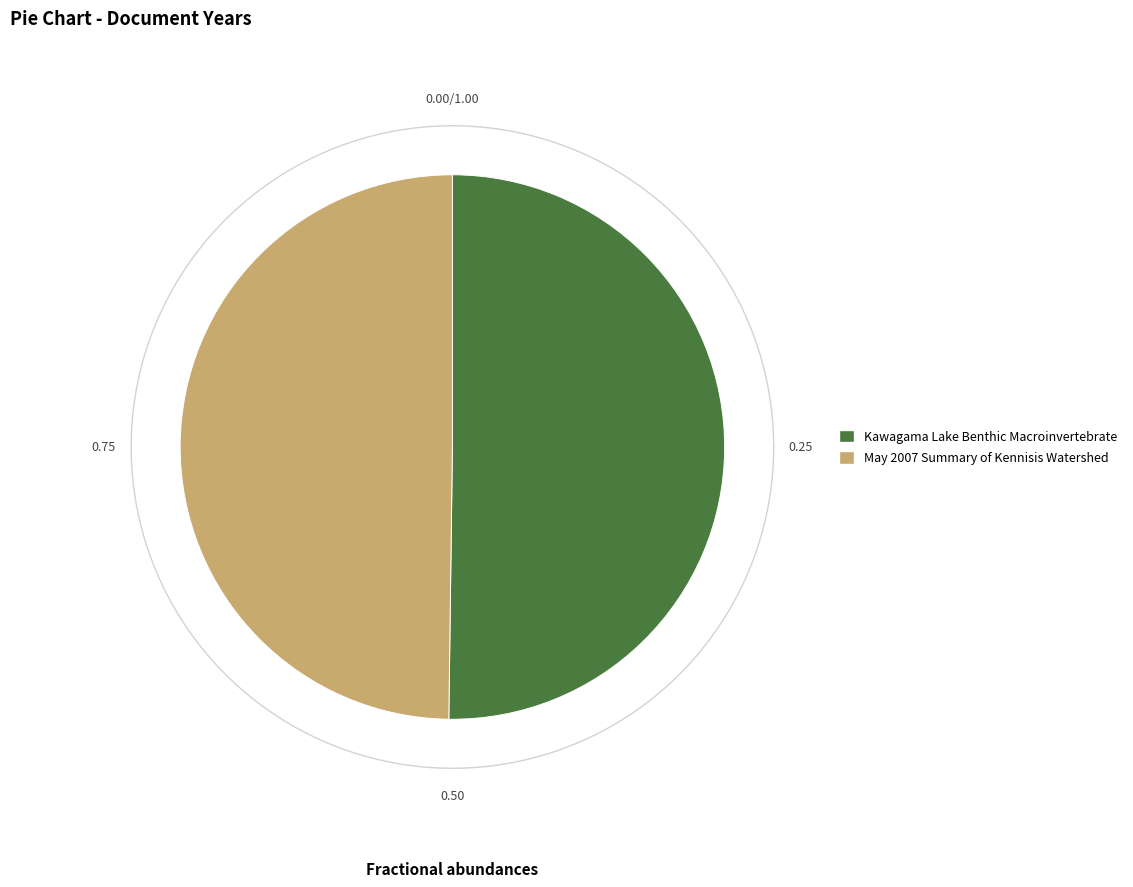

Combined, do Kawagama Lake Benthic Macroinvertebrate and May 2007 Summary of Kennisis Watershed account for over 50%?

Yes